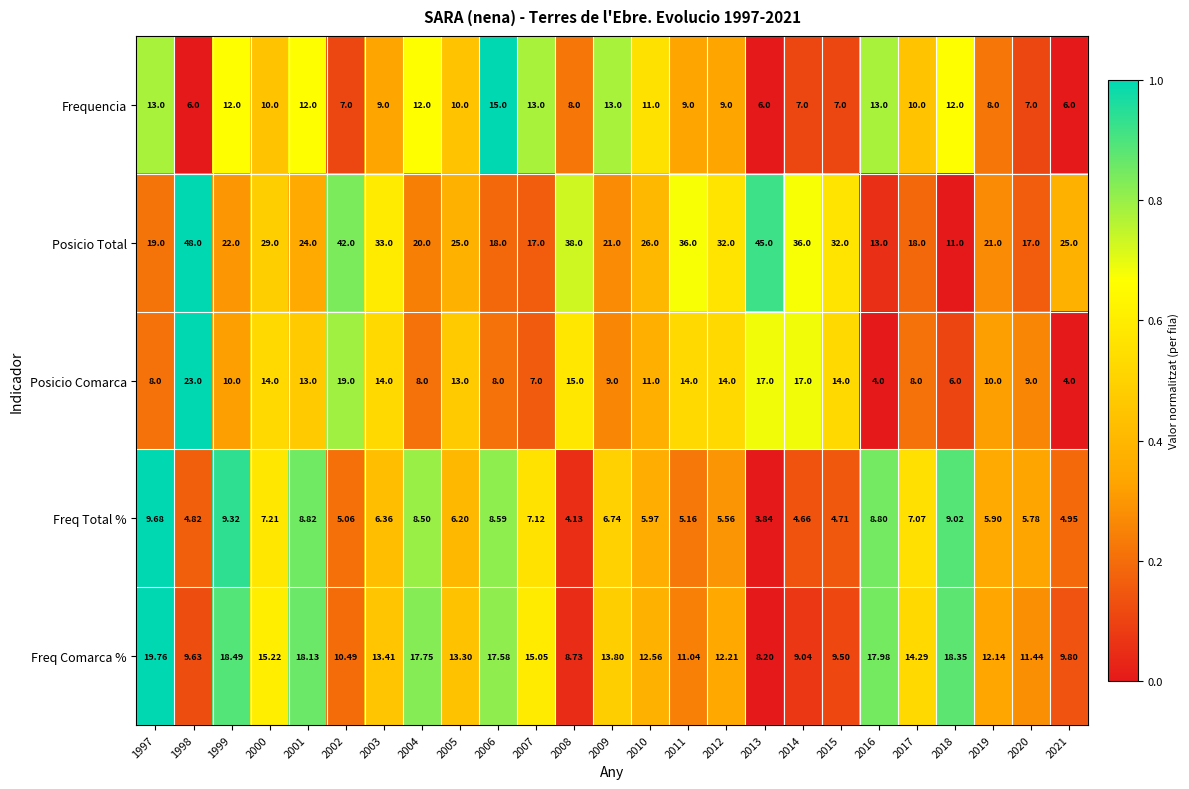

What is the total value across all series at 2007?

59.2